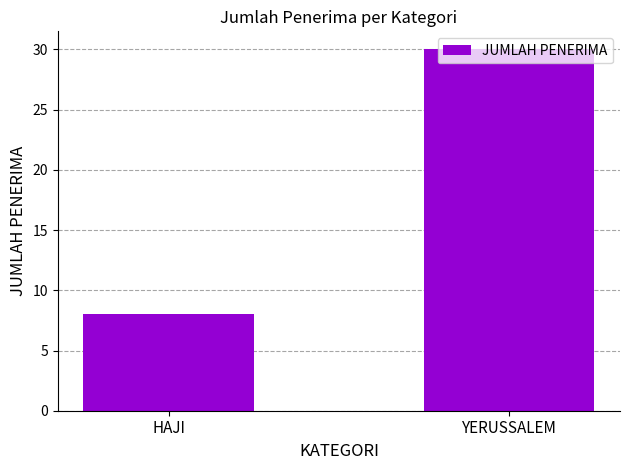

Reading left to right, transcribe all the data shown in this chart.

HAJI=8	YERUSSALEM=30